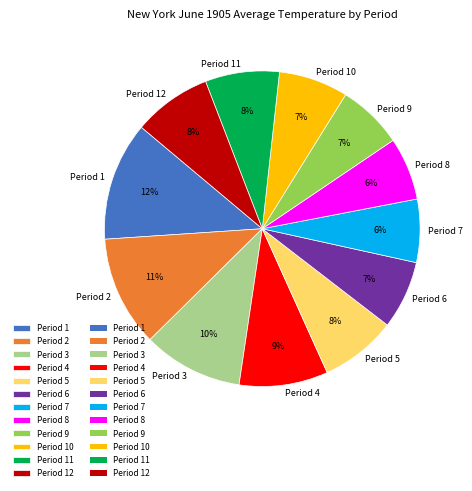

Approximately how many times larger is the value at Period 4 compared to Period 12?

1.1